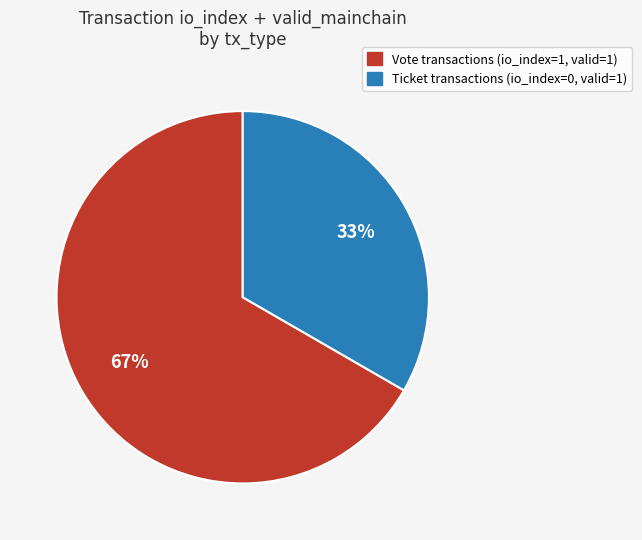

How many slices are in this pie chart?

2